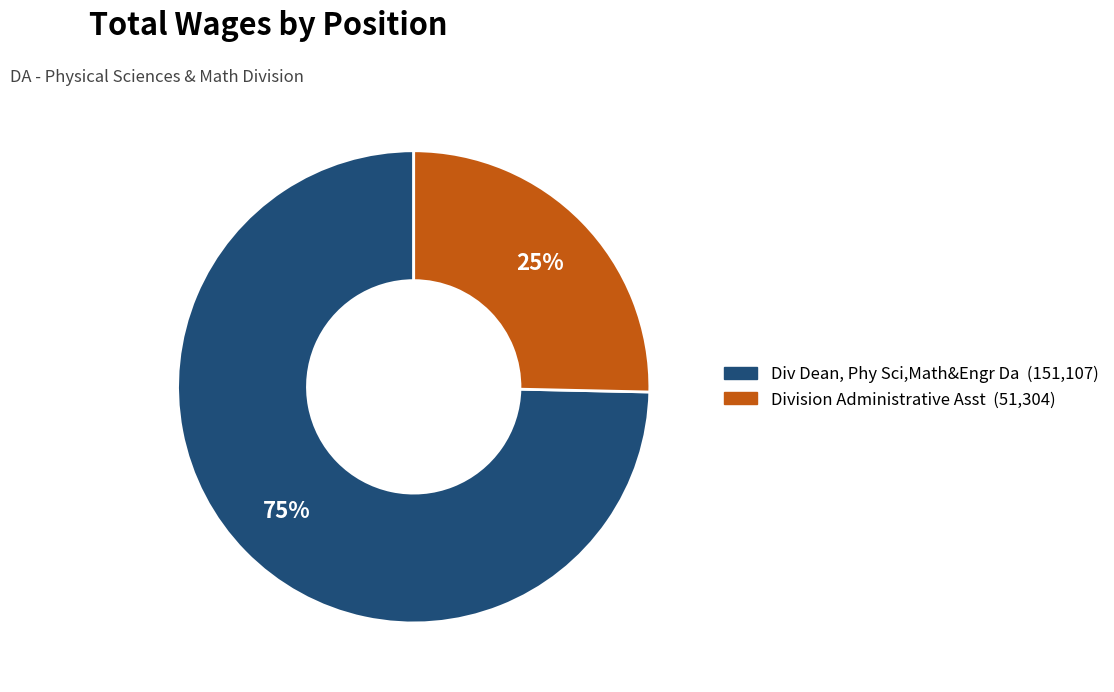

True or false: Div Dean, Phy Sci,Math&Engr Da accounts for 70% of the total.

False